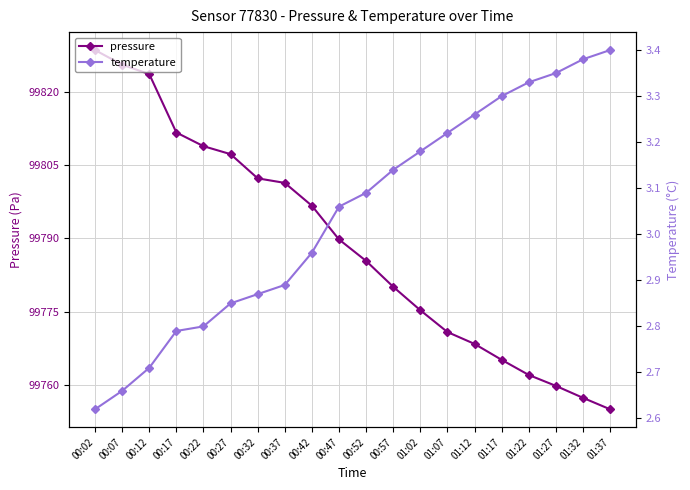

At which category is the sum across all series the highest?

00:02